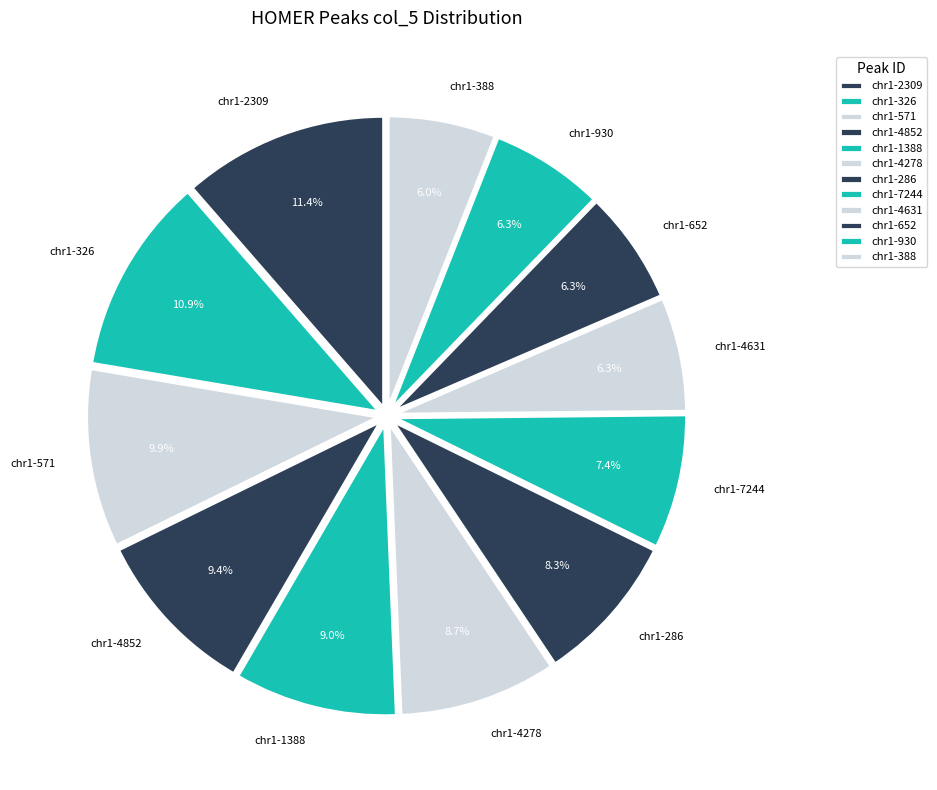

How many slices are in this pie chart?

12